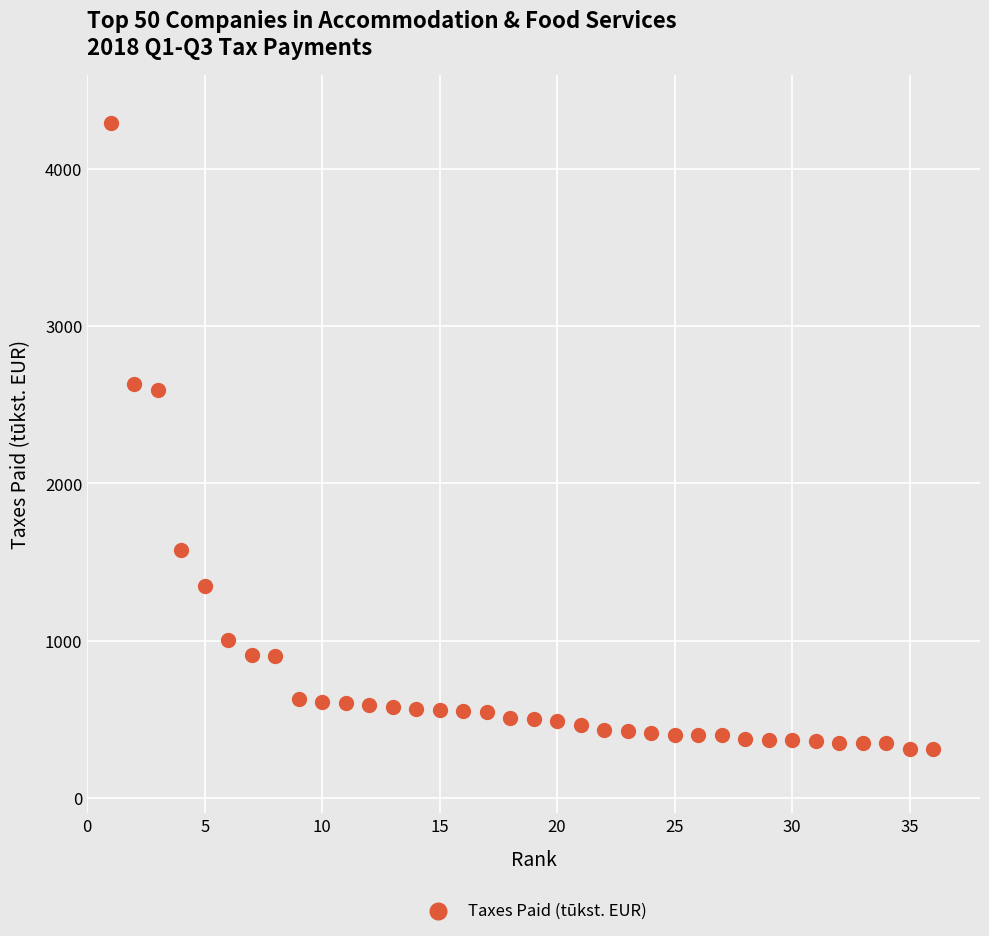

What is the range of Y values (max minus min)?

3976